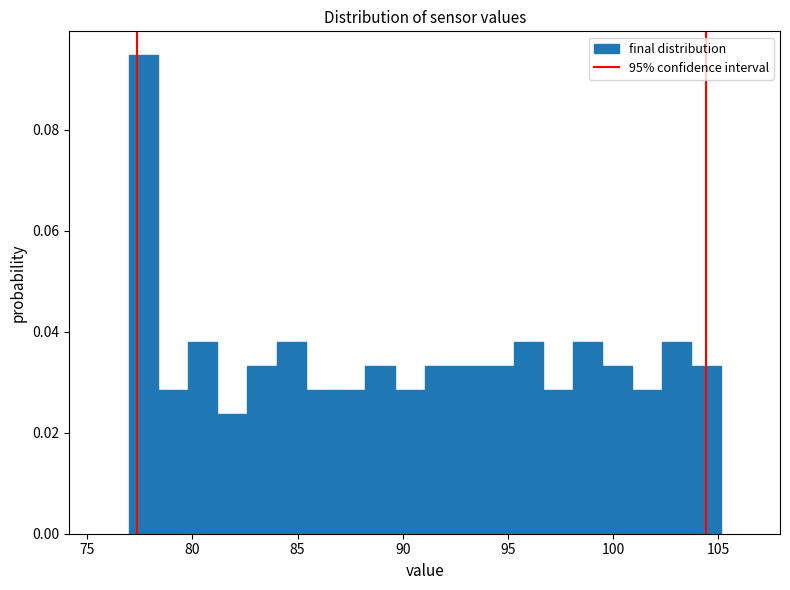

Read against the x-axis, roughly where is the centre of the tallest bar?

77.5